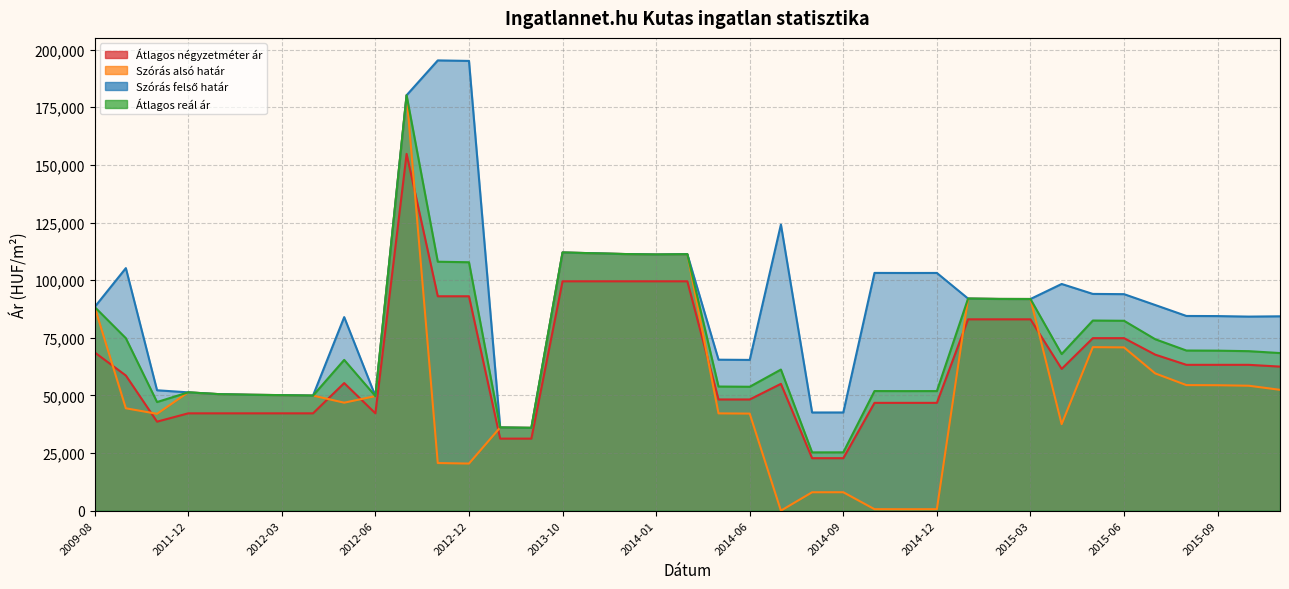

Is it true that Átlagos reál ár equals 48303 at 2014-04?

False